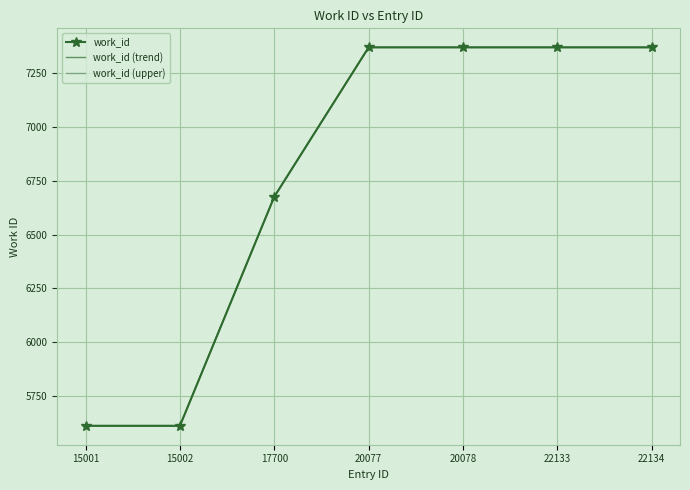

Rank the series at 15002 from highest to lowest value.

work_id (upper), work_id, work_id (trend)